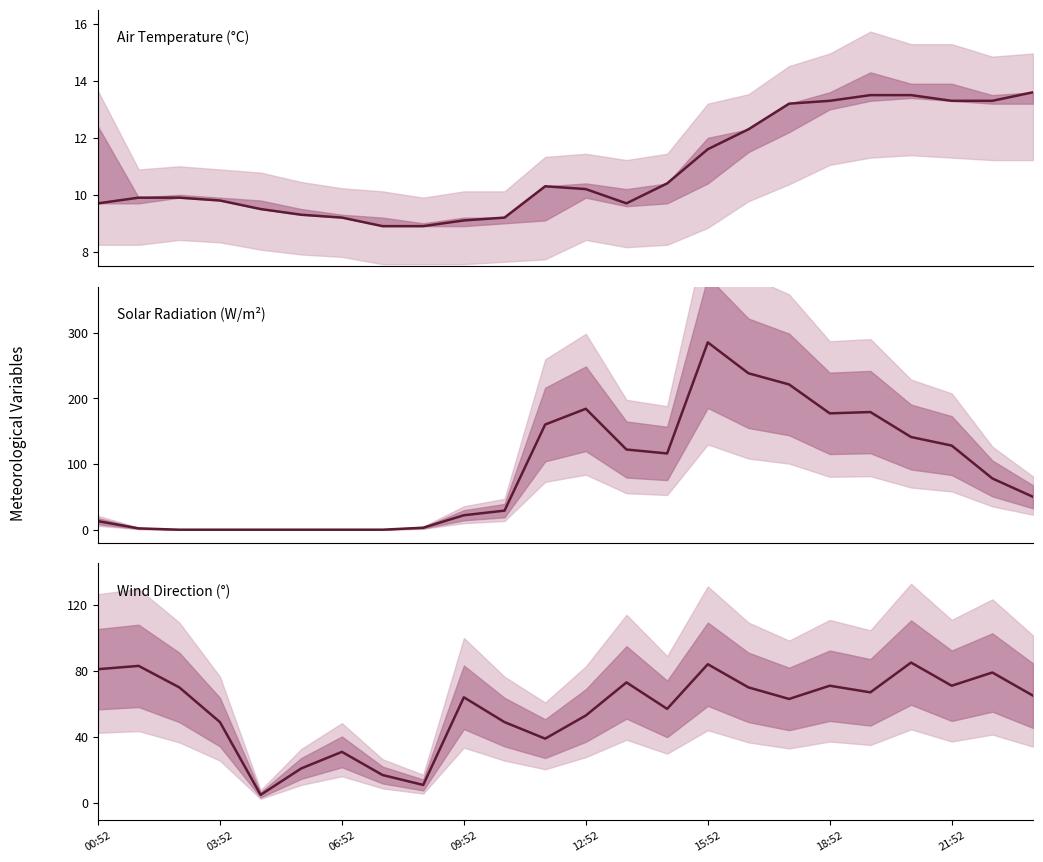

Does the chart have visible grid lines?

No